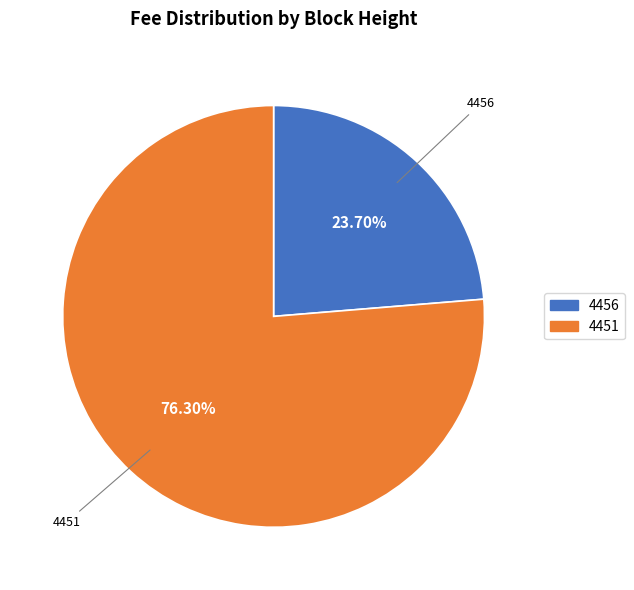

What portion of the pie excludes 4451?

23.7%